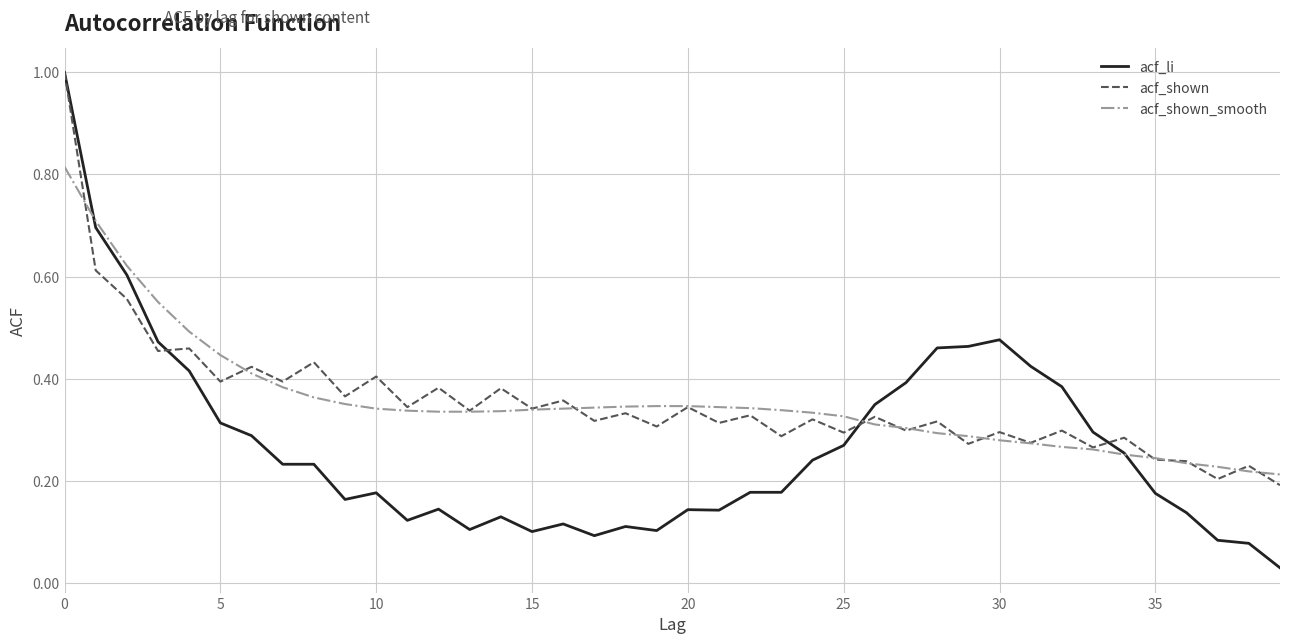

What is the maximum value shown in the chart?

1.0